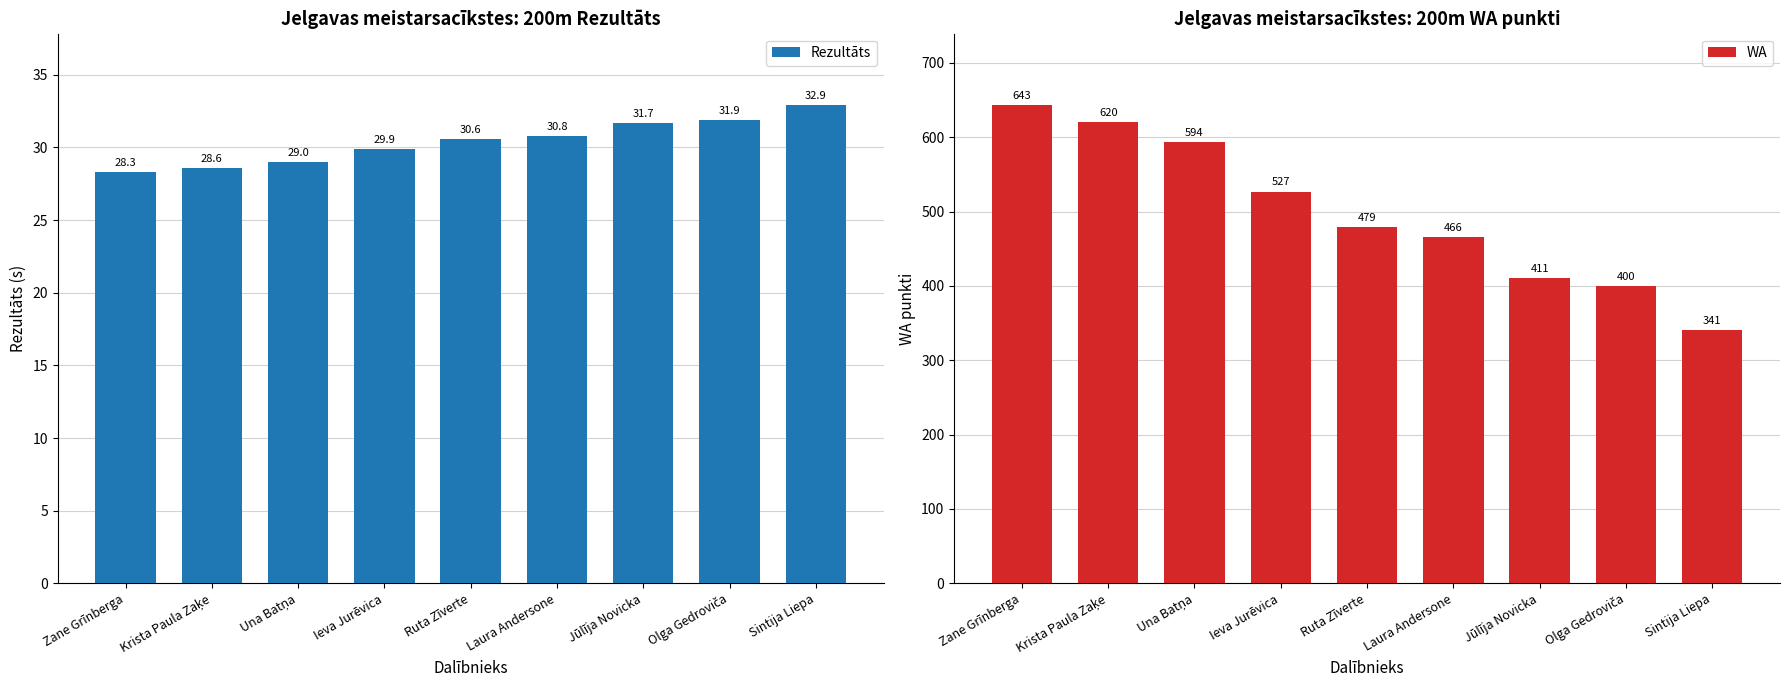

Reading left to right, list all the values displayed in this chart.

Rezultāts: Zane Grīnberga=28.3	Krista Paula Zaķe=28.6	Una Batņa=29.0	Ieva Jurēvica=29.9	Ruta Zīverte=30.6	Laura Andersone=30.8	Jūlīja Novicka=31.7	Olga Gedroviča=31.9	Sintija Liepa=32.9
WA: Zane Grīnberga=643.0	Krista Paula Zaķe=620.0	Una Batņa=594.0	Ieva Jurēvica=527.0	Ruta Zīverte=479.0	Laura Andersone=466.0	Jūlīja Novicka=411.0	Olga Gedroviča=400.0	Sintija Liepa=341.0